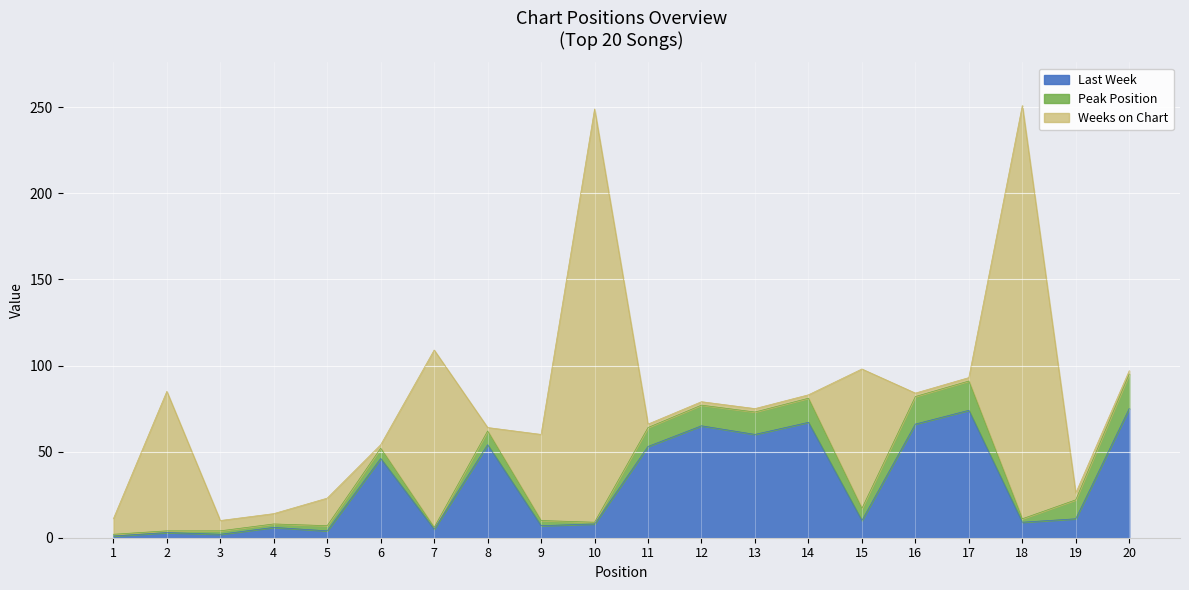

Which category has the highest value in the Weeks on Chart series?

10